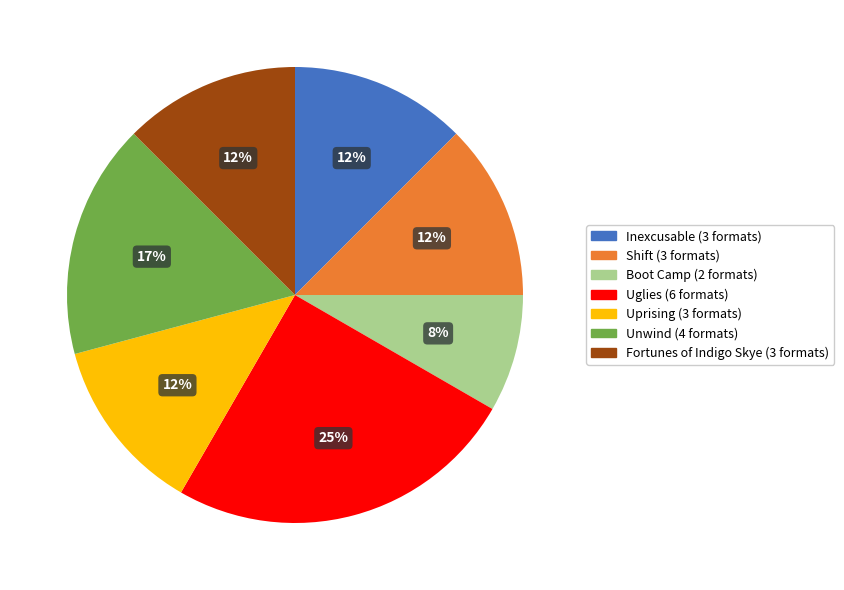

To the nearest percent, what is the average slice percentage?

14%